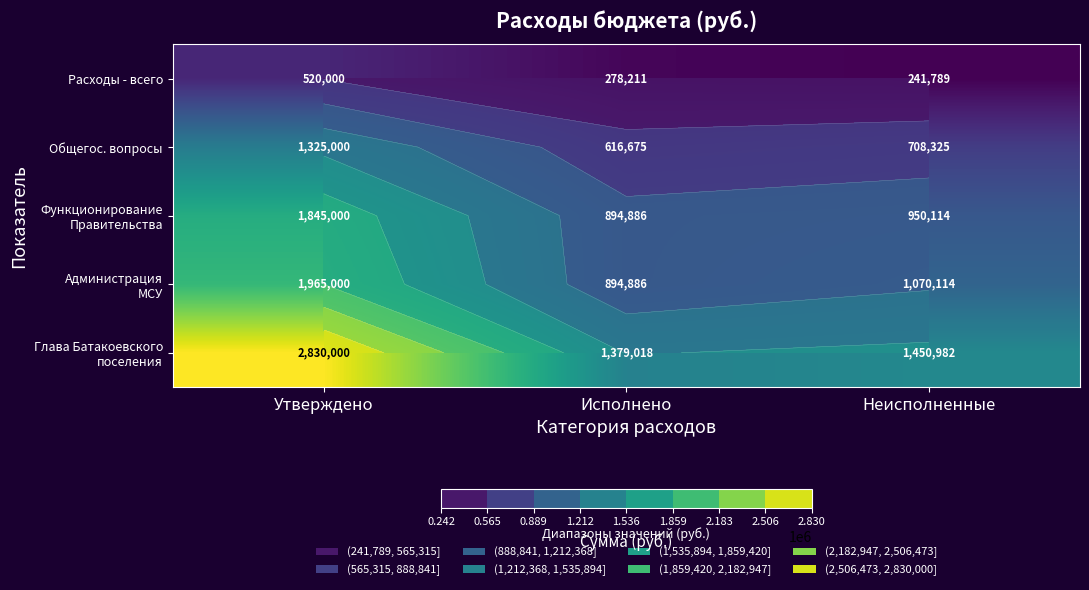

What is the difference between the highest and lowest values at Исполнено?

1100807.2